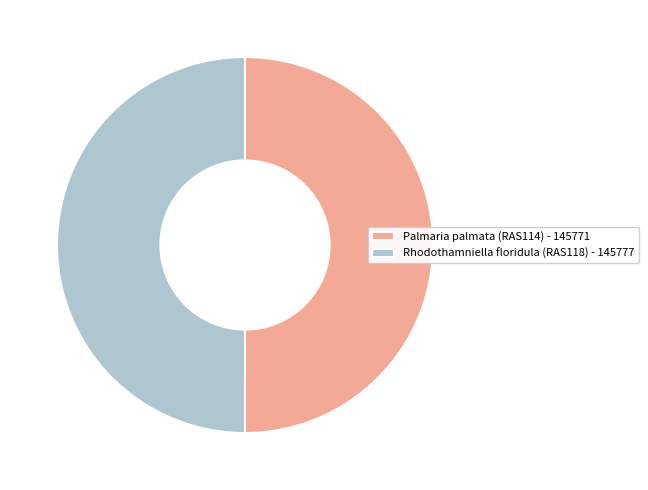

Is the sum of Rhodothamniella floridula (RAS118) - 145777 and Palmaria palmata (RAS114) - 145771 greater than half?

Yes